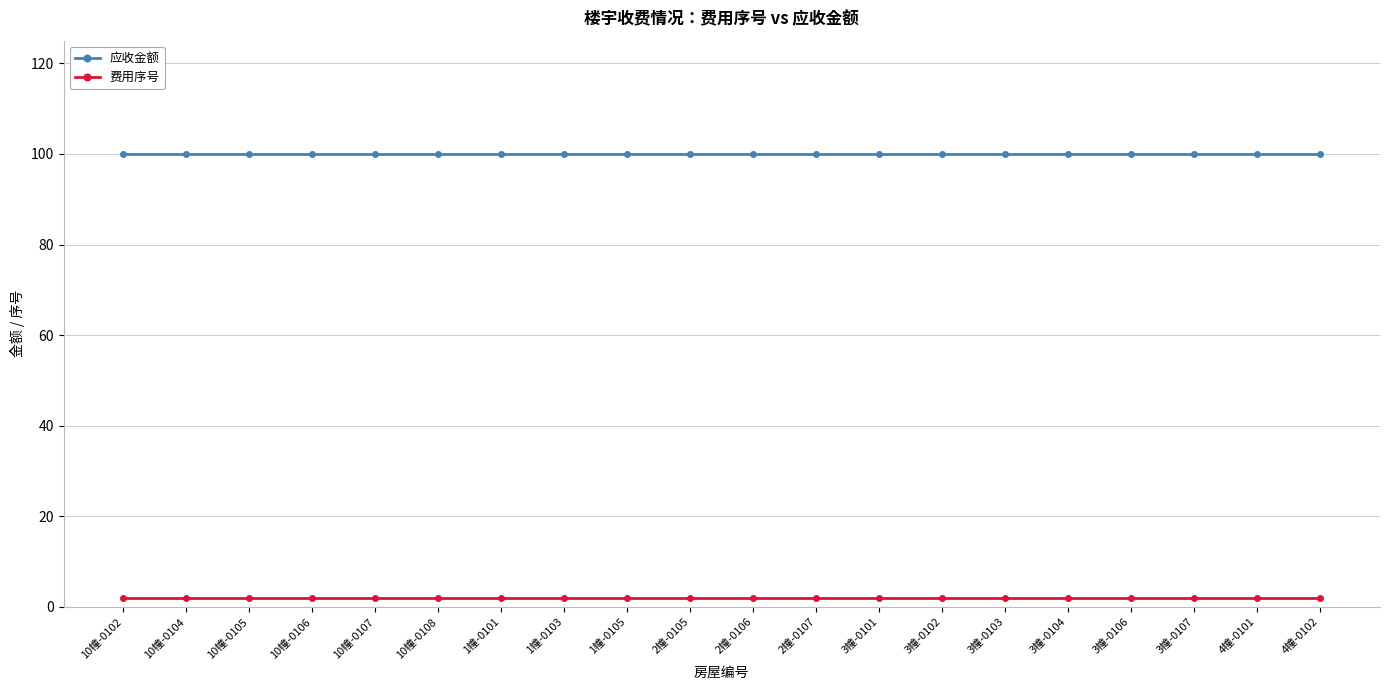

Reading left to right, list all the values displayed in this chart.

应收金额: 100	100	100	100	100	100	100	100	100	100	100	100	100	100	100	100	100	100	100	100
费用序号: 2	2	2	2	2	2	2	2	2	2	2	2	2	2	2	2	2	2	2	2